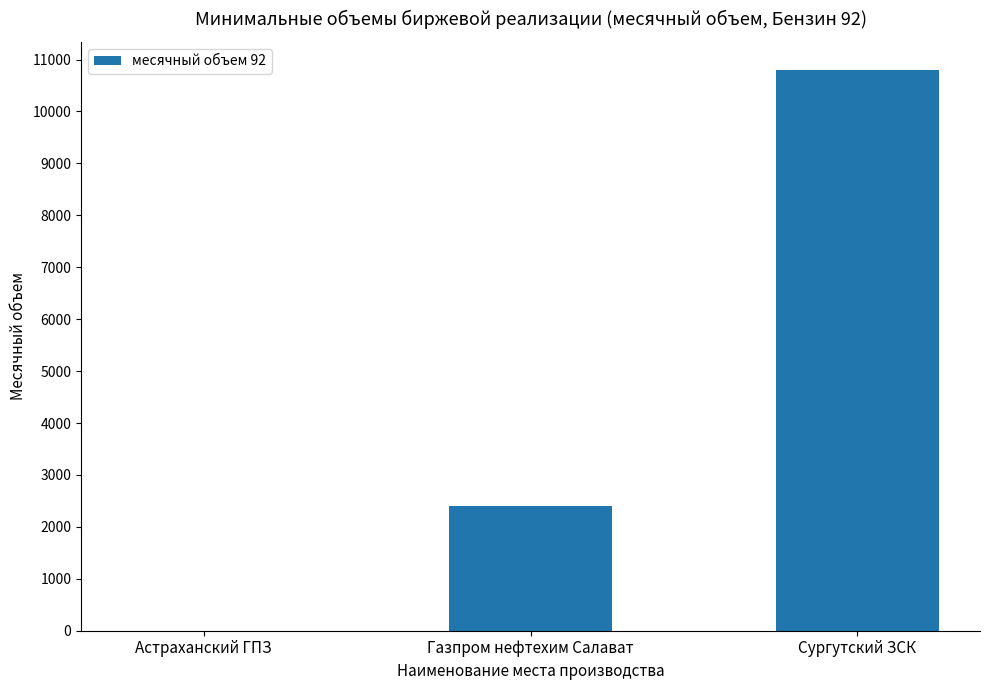

Reading left to right, list all the values displayed in this chart.

Астраханский ГПЗ=0	Газпром нефтехим Салават=2400	Сургутский ЗСК=10800